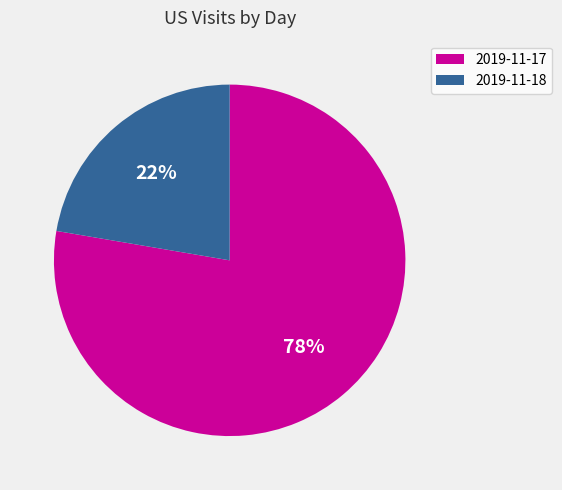

Combined, do 2019-11-17 and 2019-11-18 account for over 50%?

Yes